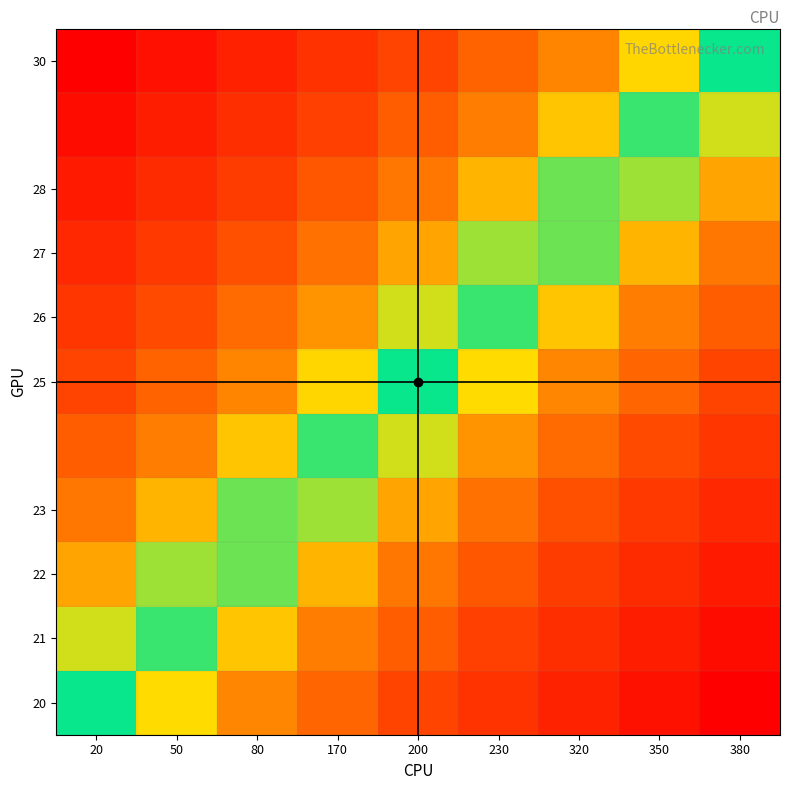

How many data points does each series have?

9